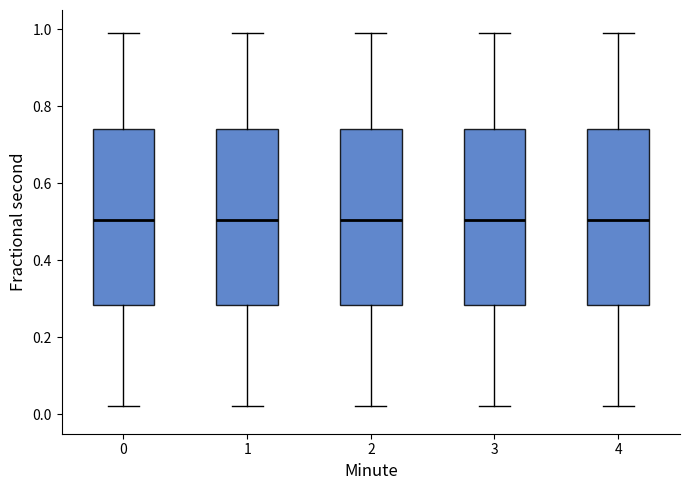

Reading left to right, read every box against the y-axis: the position of its median line, the range the box covers, and the ends of its whiskers. The values are not printed on the chart, so give them approximately, as read against the axis.

0: median 0.50, box 0.28 to 0.74, whiskers 0.02 to 0.98
1: median 0.50, box 0.28 to 0.74, whiskers 0.02 to 0.98
2: median 0.50, box 0.28 to 0.74, whiskers 0.02 to 0.98
3: median 0.50, box 0.28 to 0.74, whiskers 0.02 to 0.98
4: median 0.50, box 0.28 to 0.74, whiskers 0.02 to 0.98